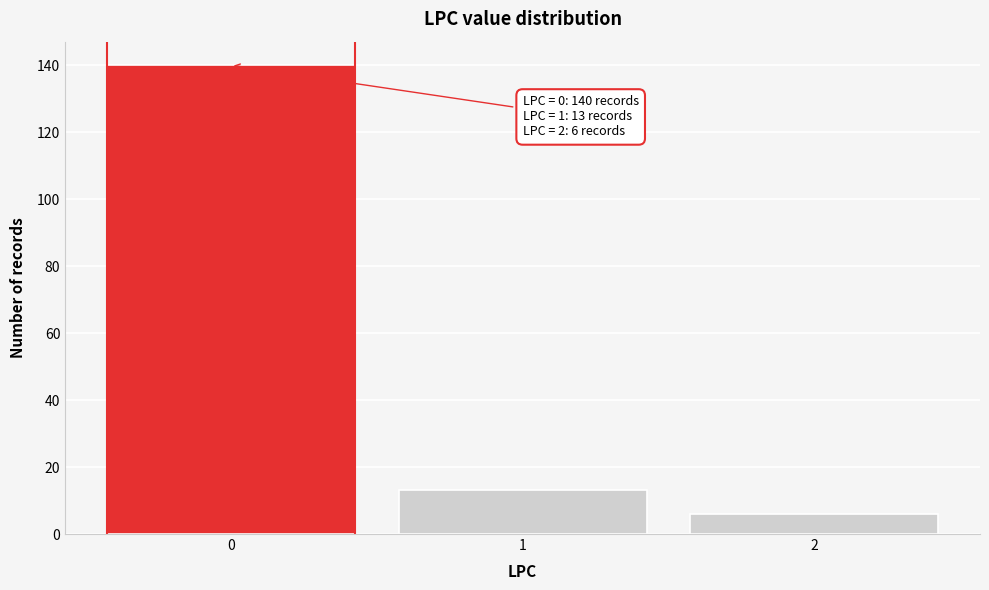

Reading left to right, transcribe all the data shown in this chart.

140	13	6